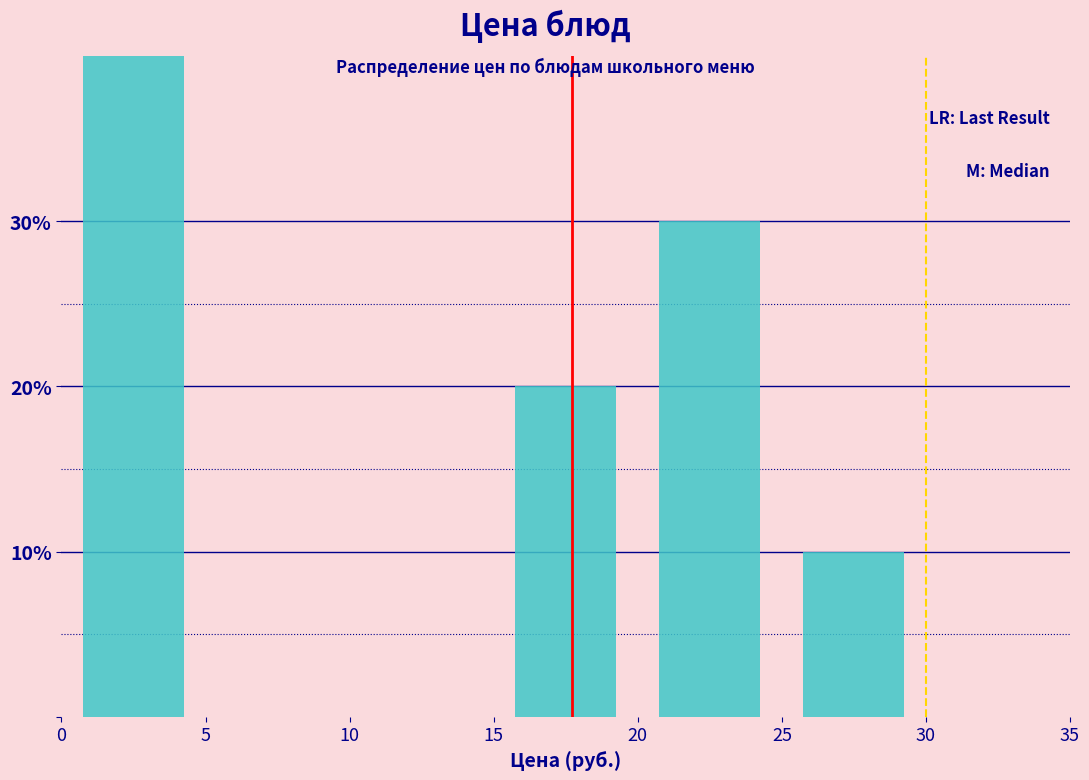

Reading left to right, transcribe this chart: for each bar, give the range it covers on the x-axis and its height. The values are not printed on the chart, so give them approximately, as read against the axis.

0 to 5: 40
5 to 10: 0
10 to 15: 0
15 to 20: 20
20 to 25: 30
25 to 30: 10